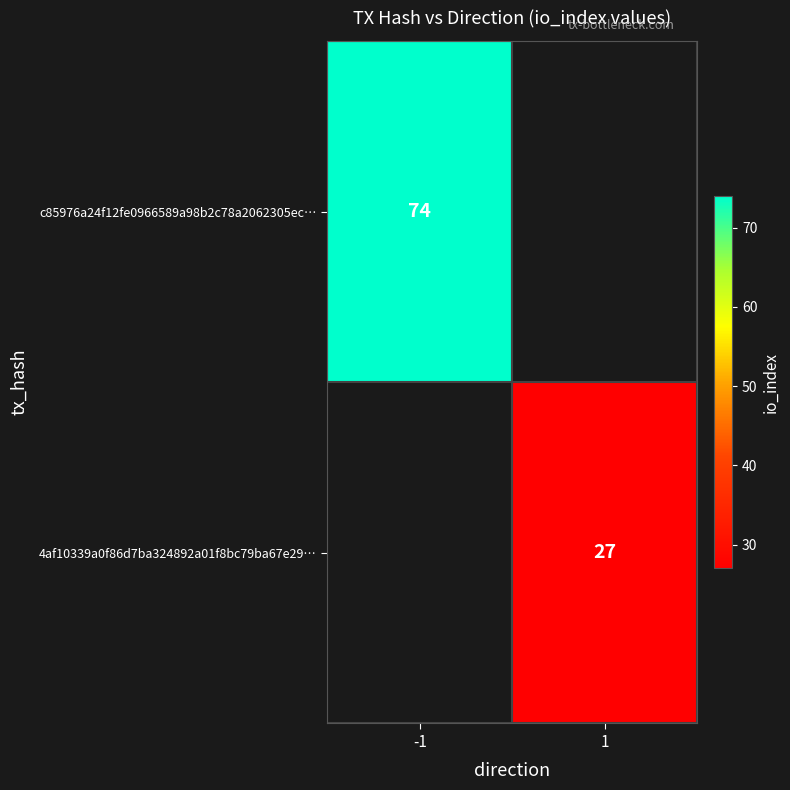

Is the value of c85976a24f12fe0966589a98b2c78a2062305ec… at -1 greater than the value of 4af10339a0f86d7ba324892a01f8bc79ba67e29… at 1?

Yes